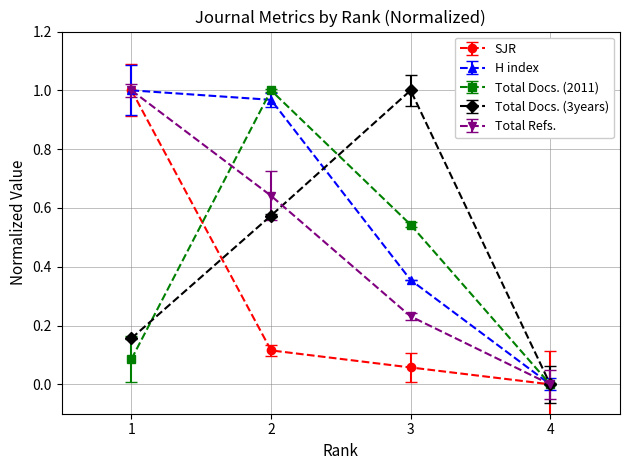

Where is the first local maximum for Total Docs. (2011)?

2